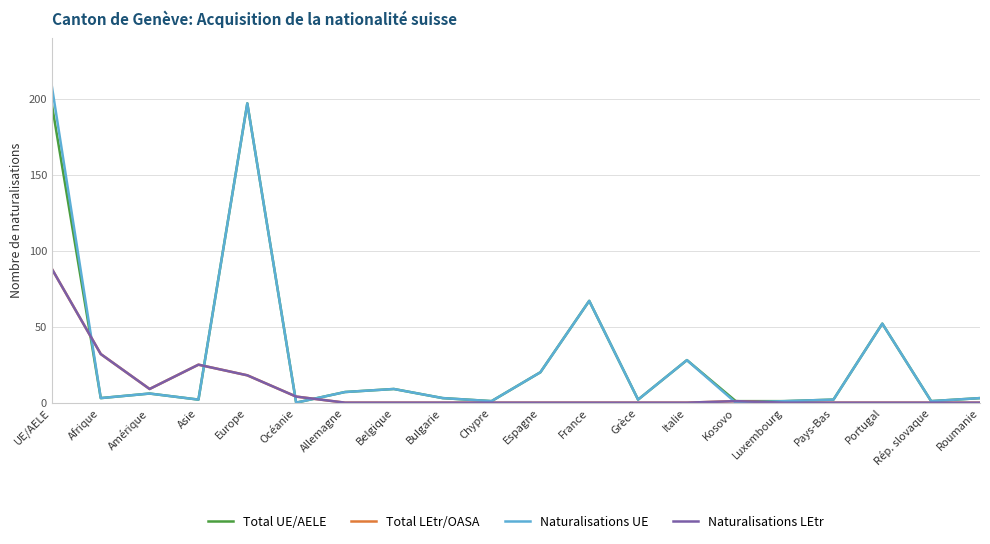

Is this an area chart (filled region under the line)?

No